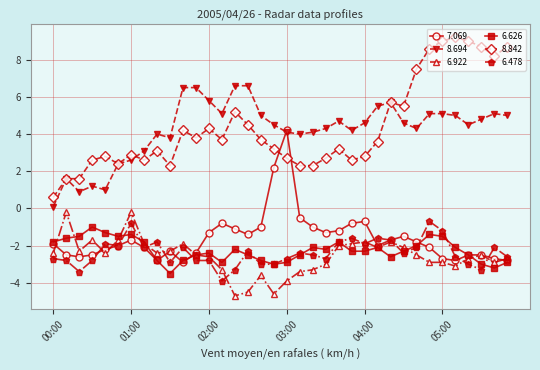

Rank the series by their maximum value, from lowest to highest.

6.626, 6.478, 6.922, 7.069, 8.694, 8.842